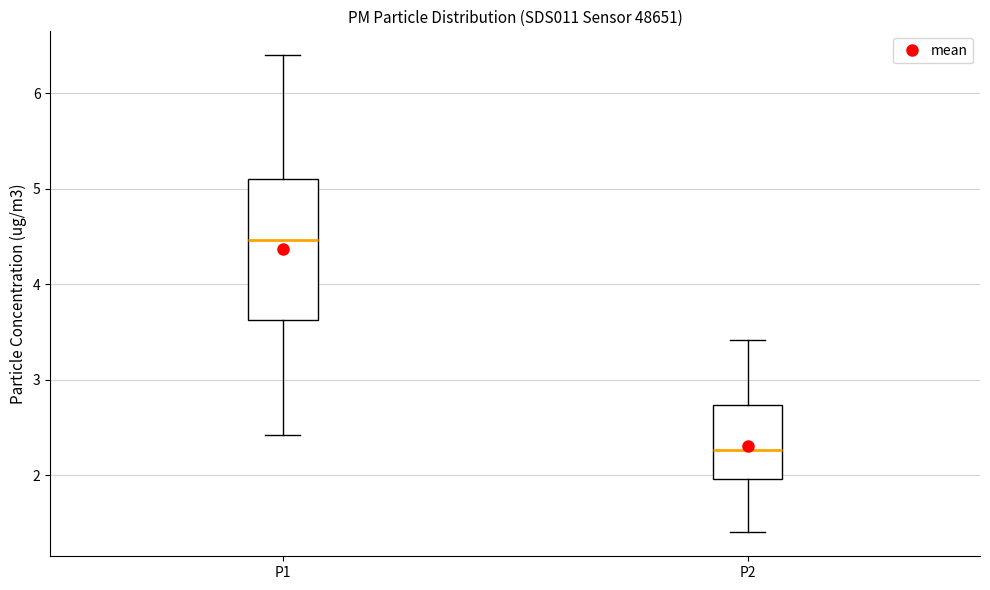

Which box has the highest median line?

P1